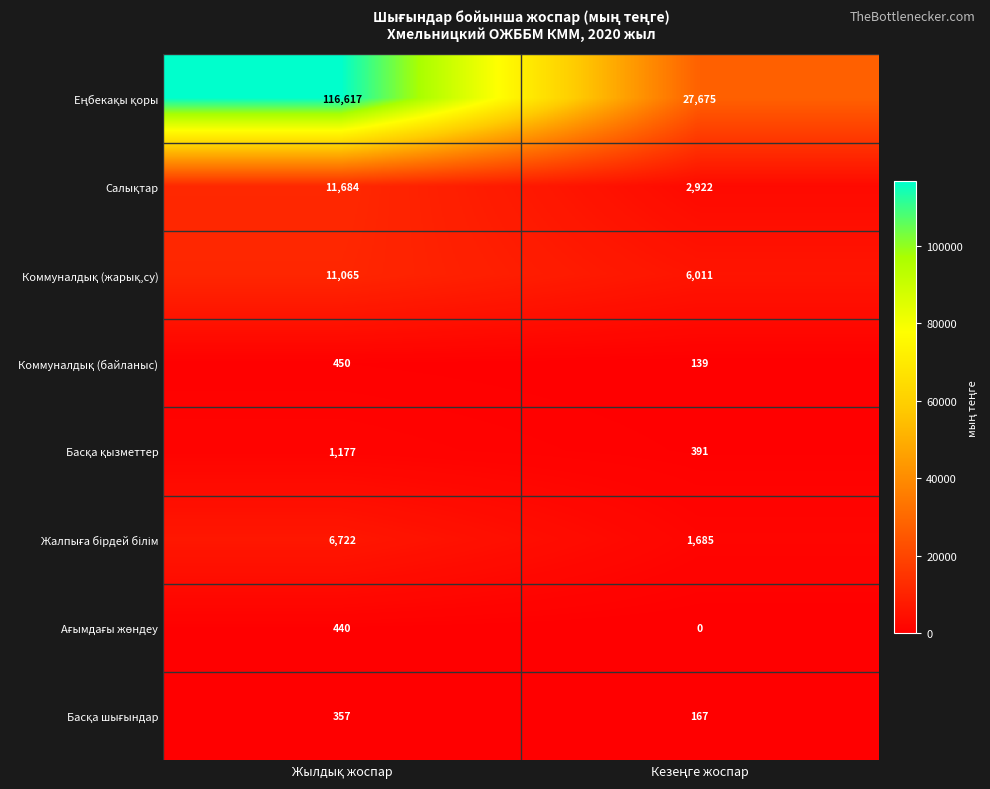

Which category has the highest value across all series?

Жылдық жоспар